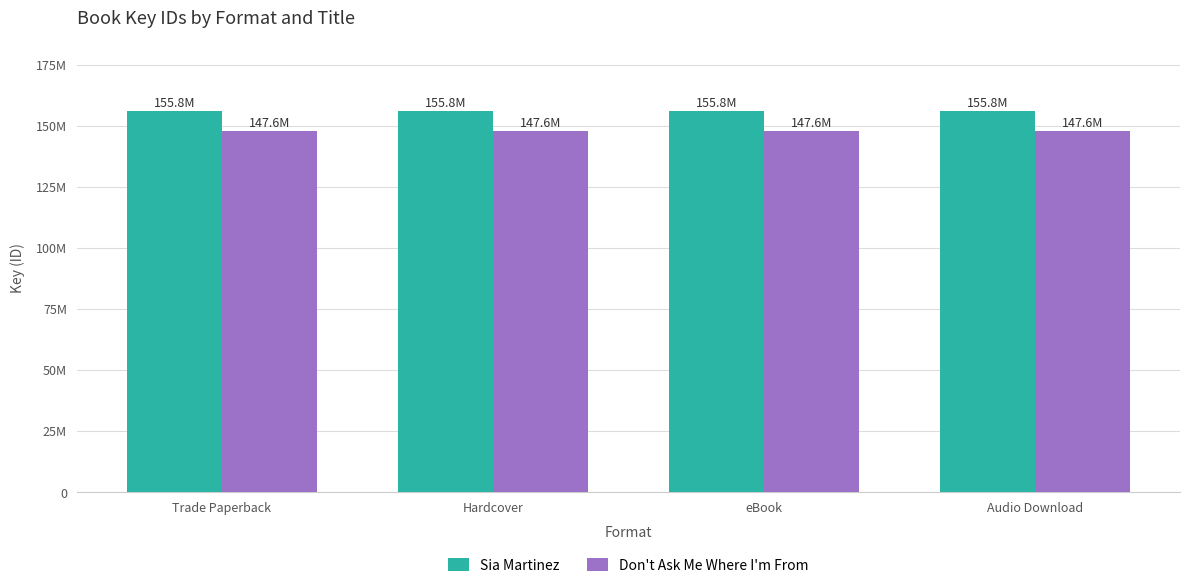

What is the average value of the Don't Ask Me Where I'm From series?

147624852